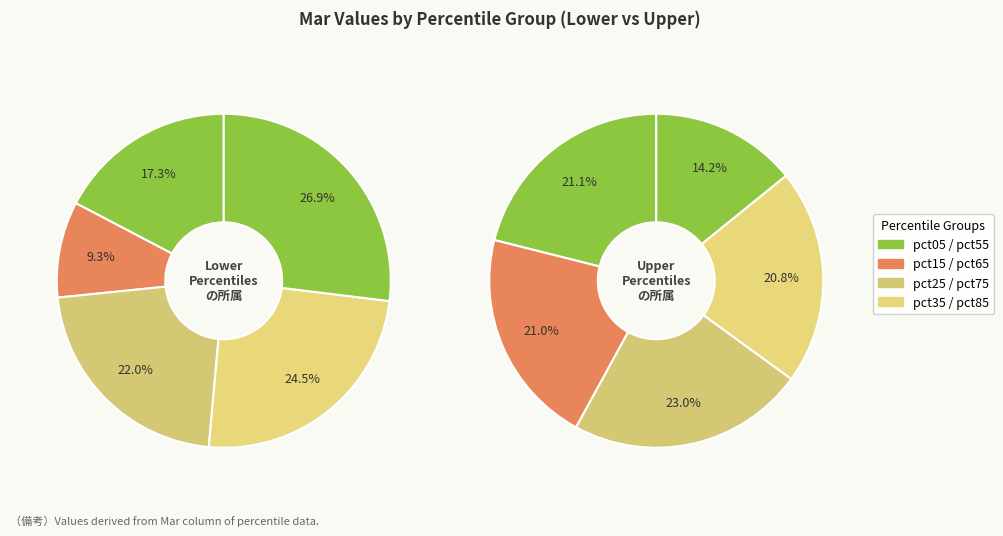

Is mar_values the majority of the pie?

No